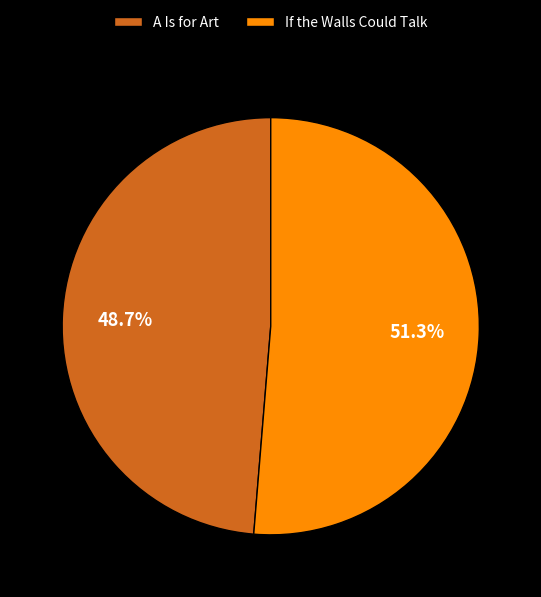

Which slice is the largest?

If the Walls Could Talk